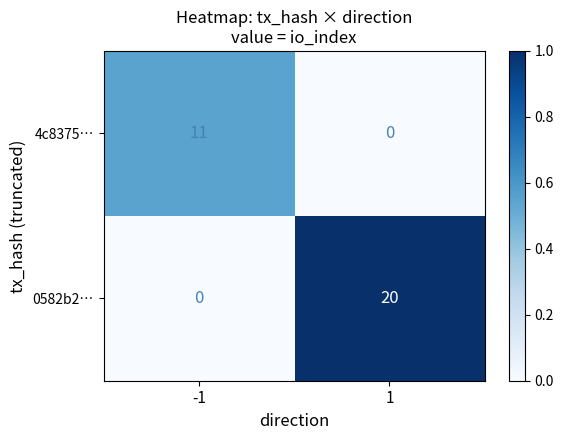

What is the maximum value for 4c8375…?

11